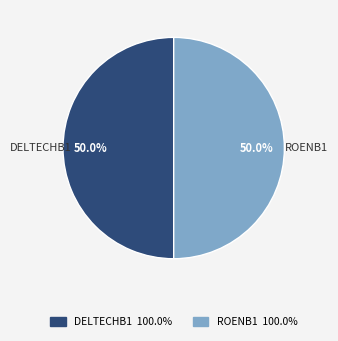

What percentage is the ROENB1 slice, to the nearest percent?

50%